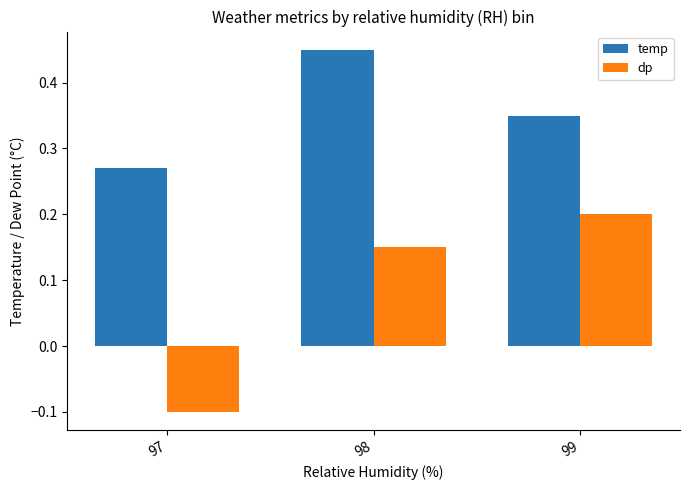

At which category is the sum across all series the highest?

98